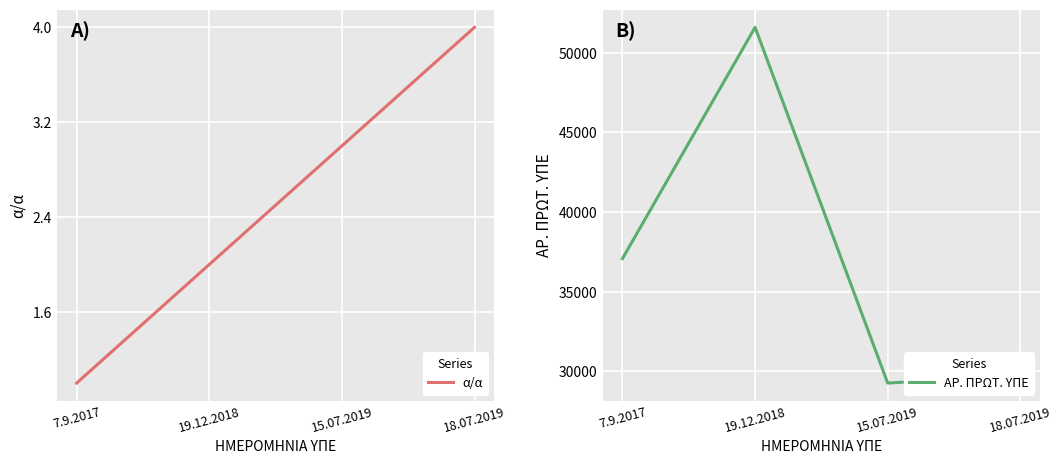

Rank the series by their maximum value, from lowest to highest.

α/α, ΑΡ. ΠΡΩΤ. ΥΠΕ